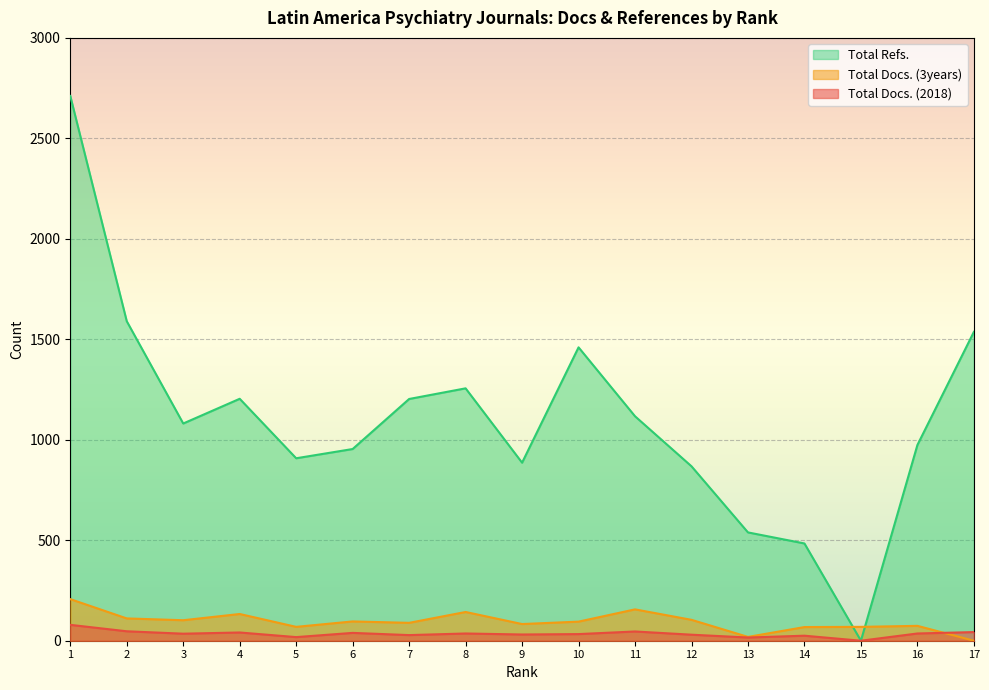

What are all the series names shown in the legend?

Total Refs., Total Docs. (3years), Total Docs. (2018)